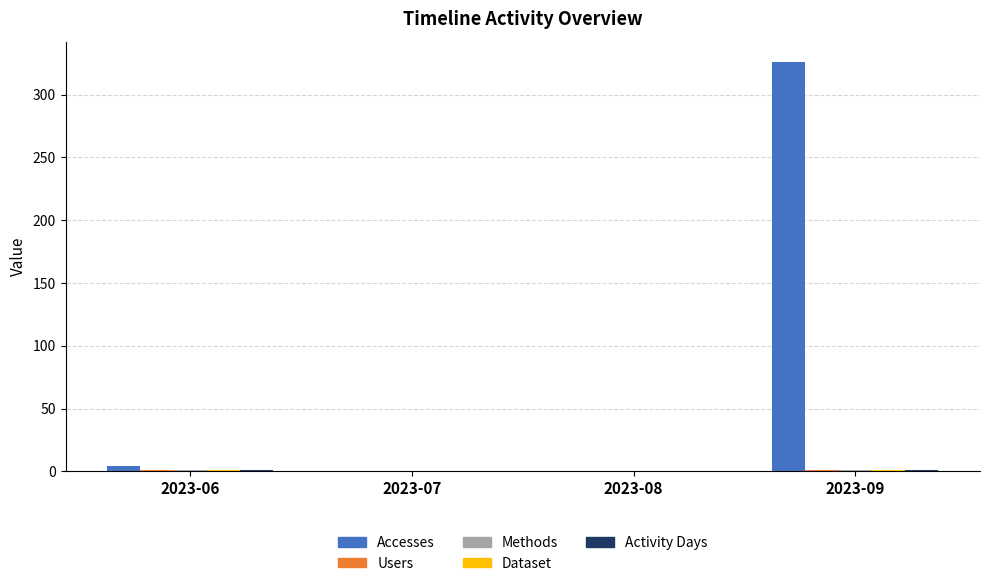

Which label corresponds to the largest value in the chart?

2023-09